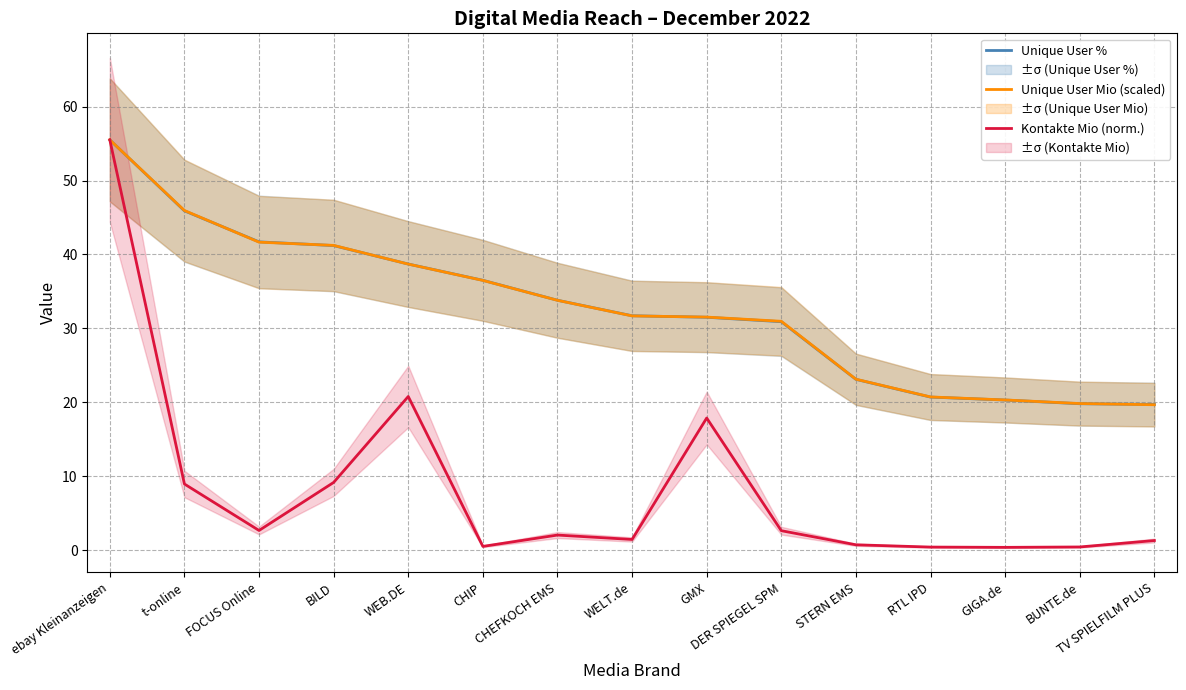

Rank the categories by Unique User % value from lowest to highest.

TV SPIELFILM PLUS, BUNTE.de, GIGA.de, RTL IPD, STERN EMS, DER SPIEGEL SPM, GMX, WELT.de, CHEFKOCH EMS, CHIP, WEB.DE, BILD, FOCUS Online, t-online, ebay Kleinanzeigen